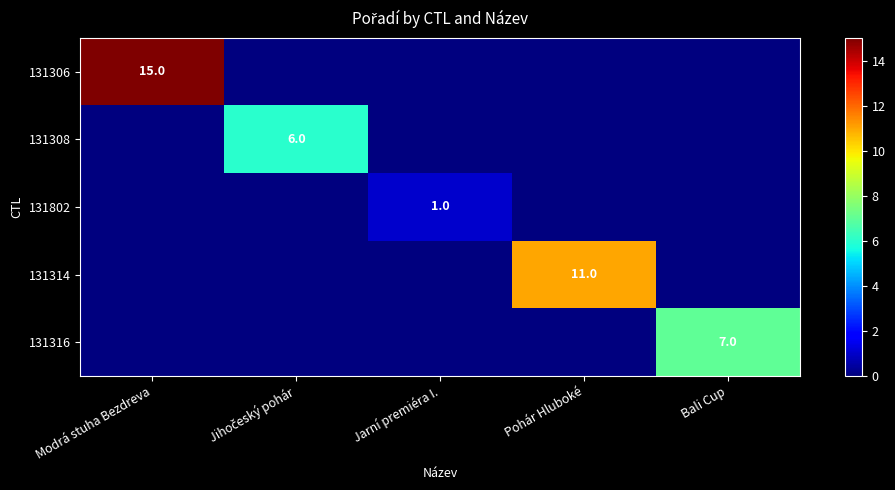

How many 131802 values are between 0 and 1?

5